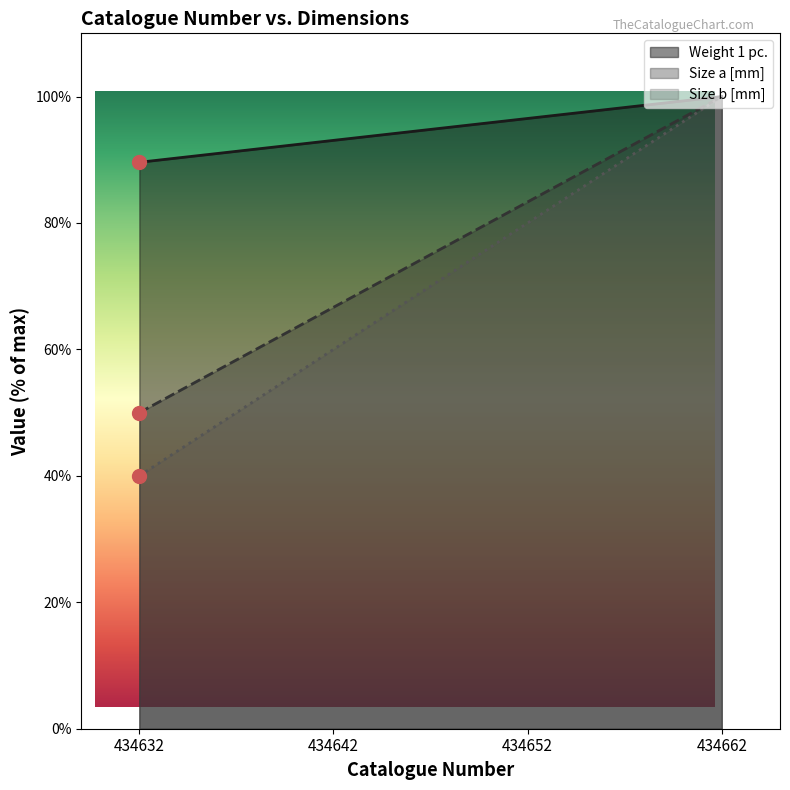

At 434652, list the series in order from smallest to largest.

Size b [mm], Size a [mm], Weight 1 pc.